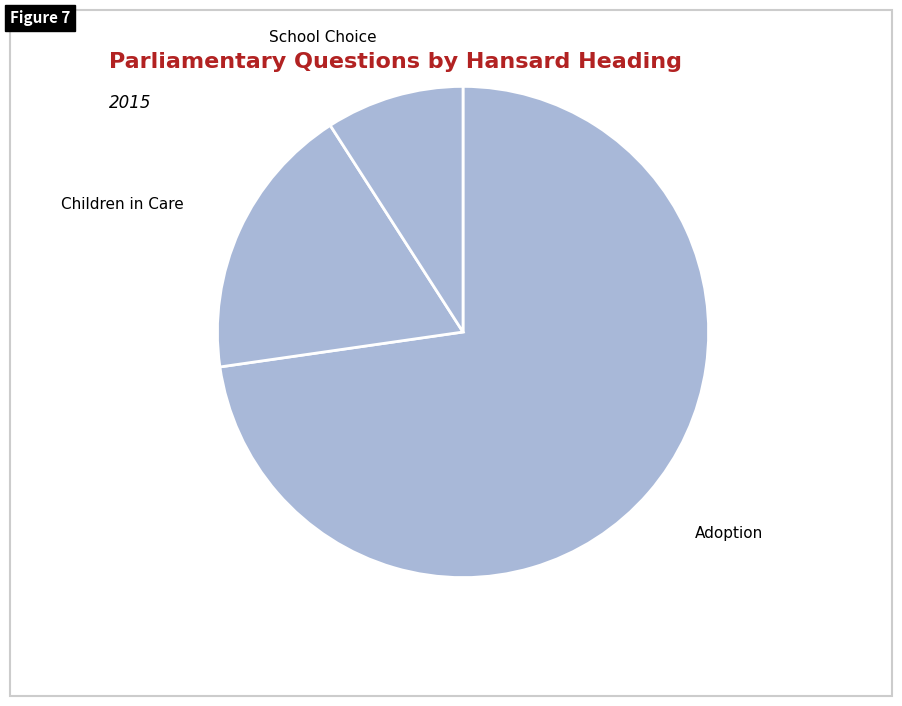

Which has a higher value, Adoption or School Choice?

Adoption